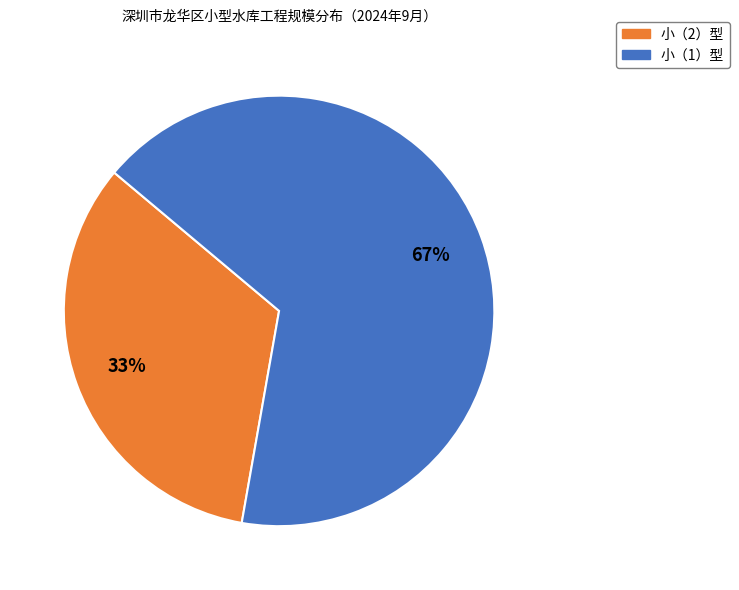

To the nearest percent, what is the average slice percentage?

50%